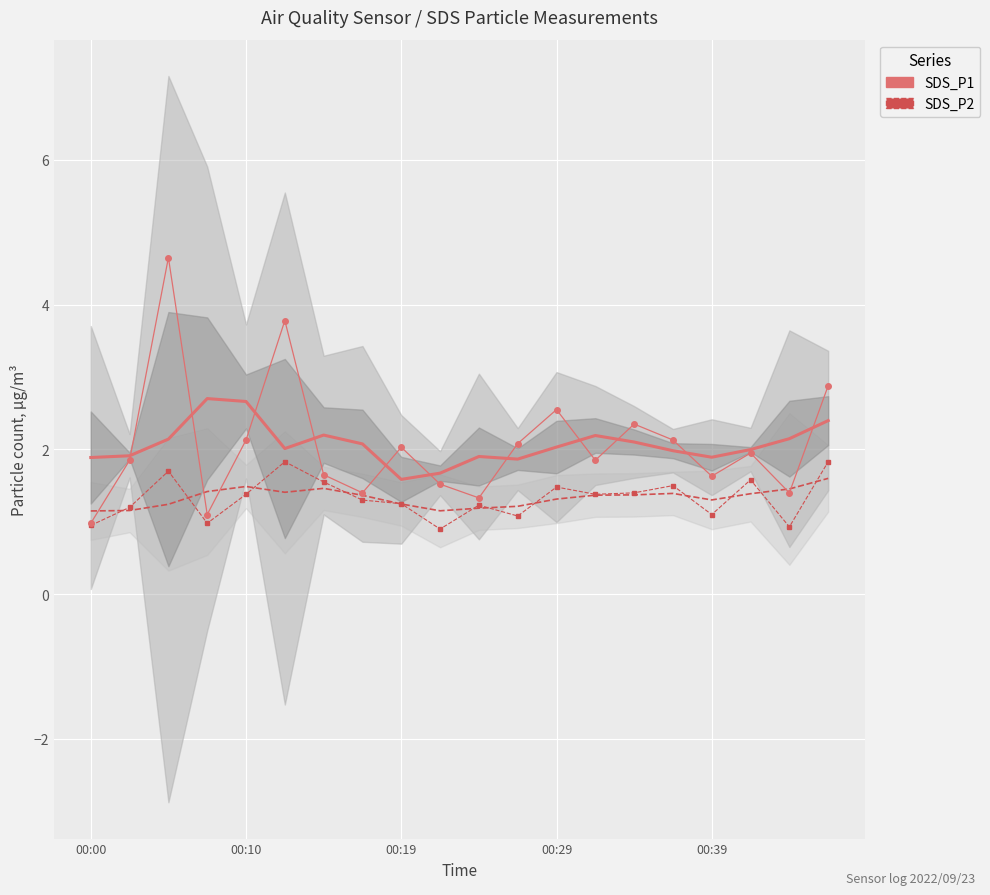

Which series changed the most between 00:19 and 8?

SDS_P1